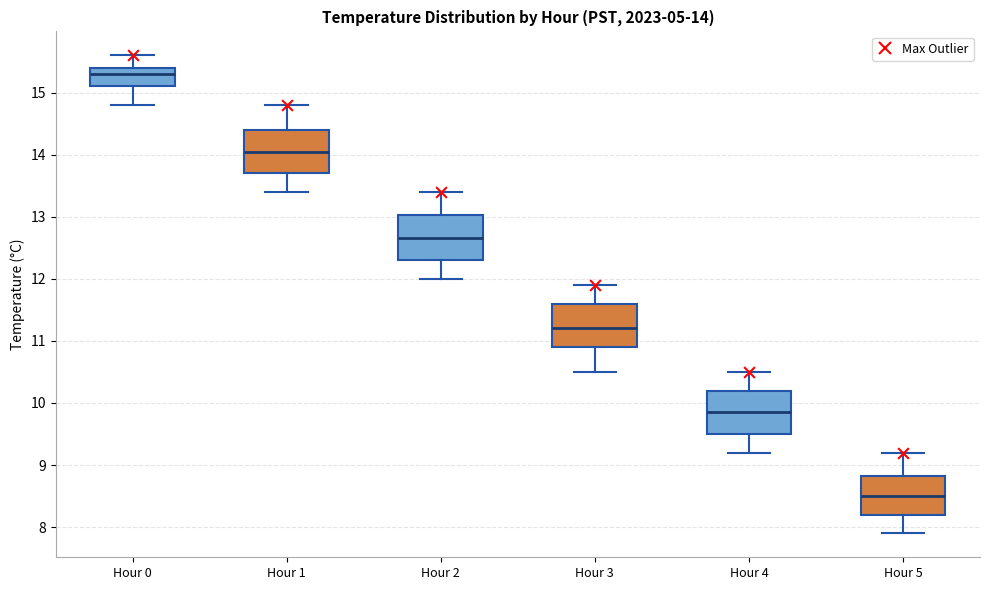

Which box has the highest median line?

Hour 0